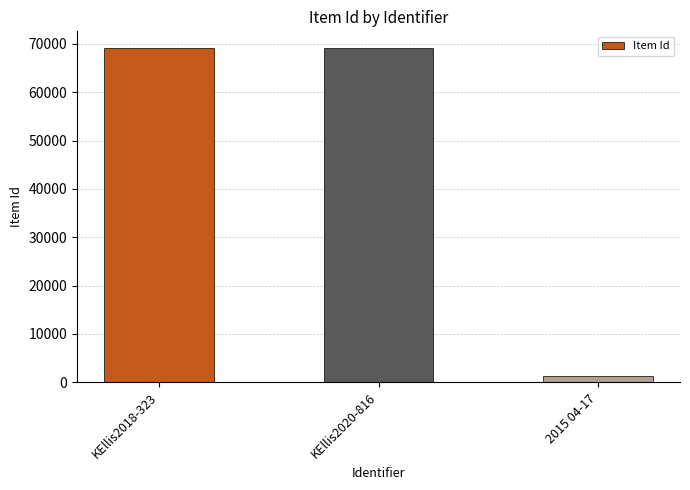

What is the label of the 2nd bar from the left?

KEllis2020-816